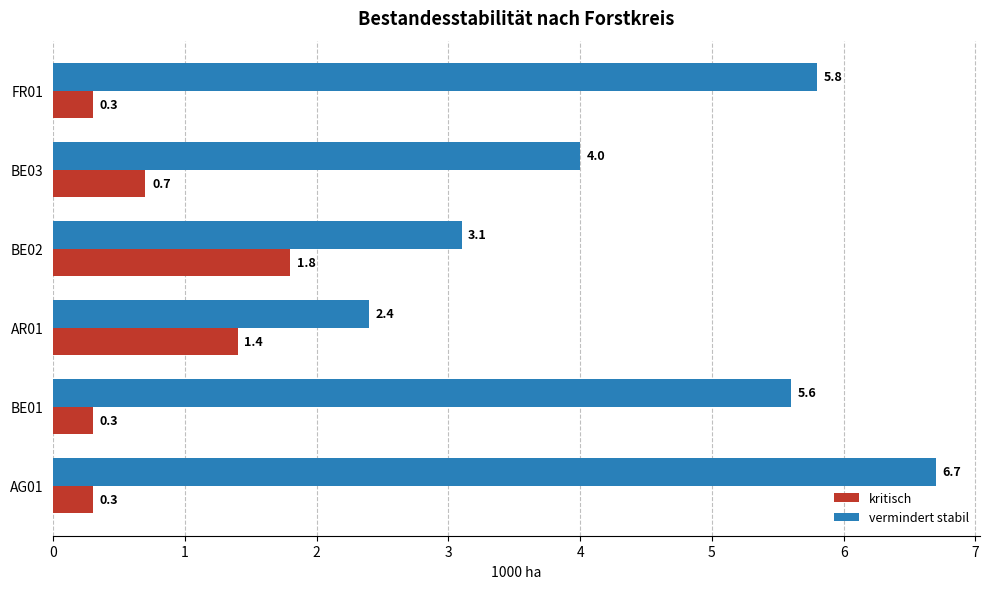

Which series has the largest total across all categories?

vermindert stabil